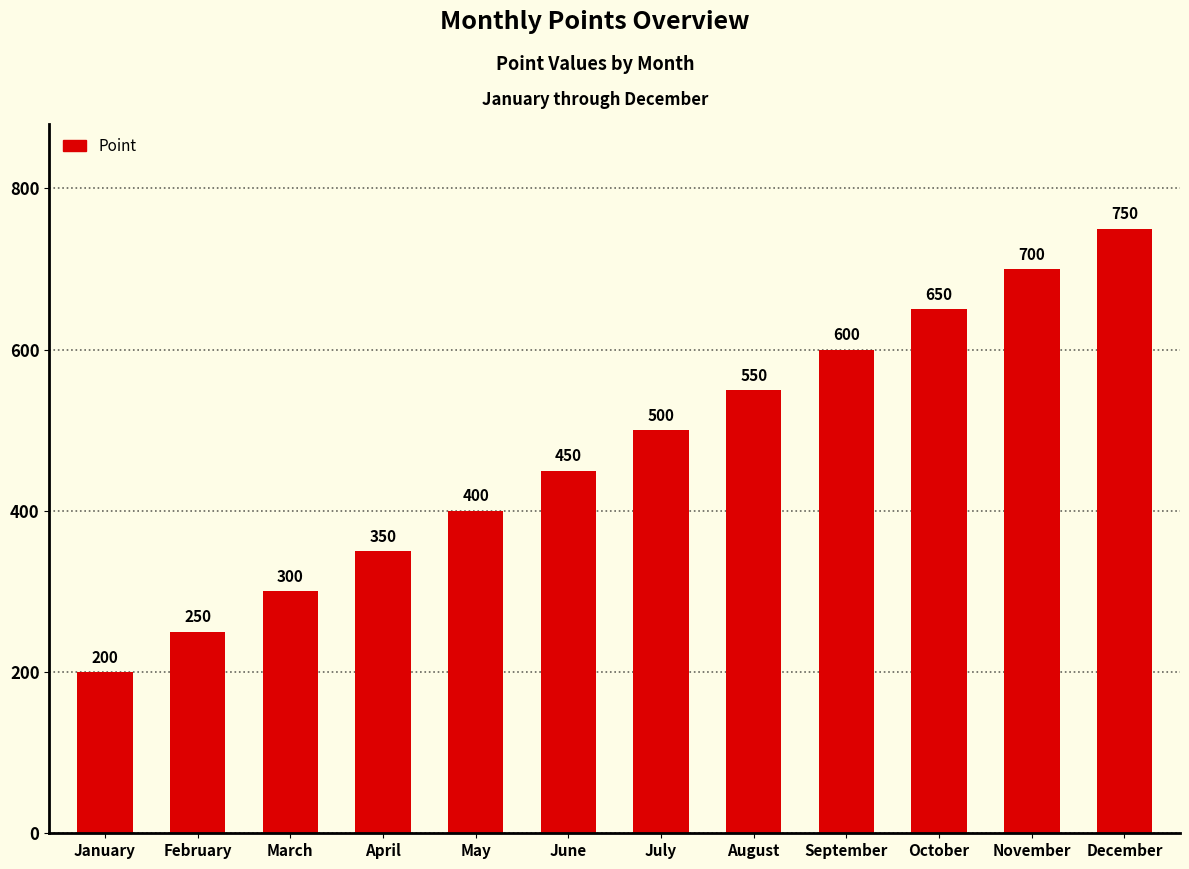

At which category does the chart reach its peak across all series?

December